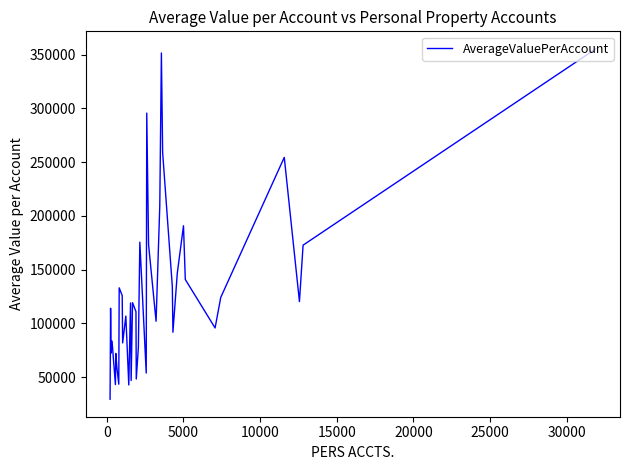

What is the maximum value shown in the chart?

355380.1